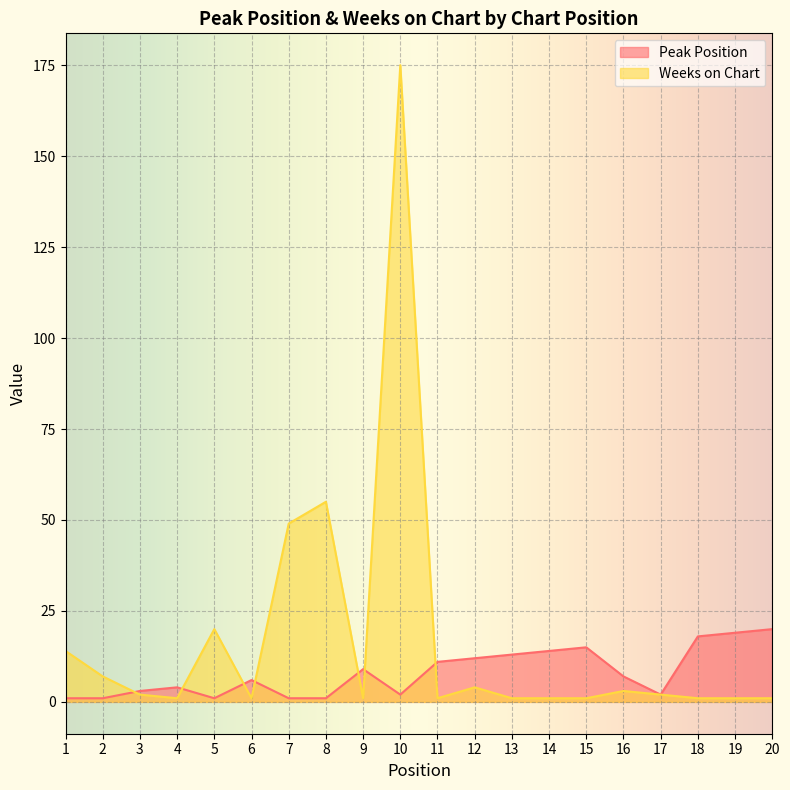

How many data points does each series have?

20